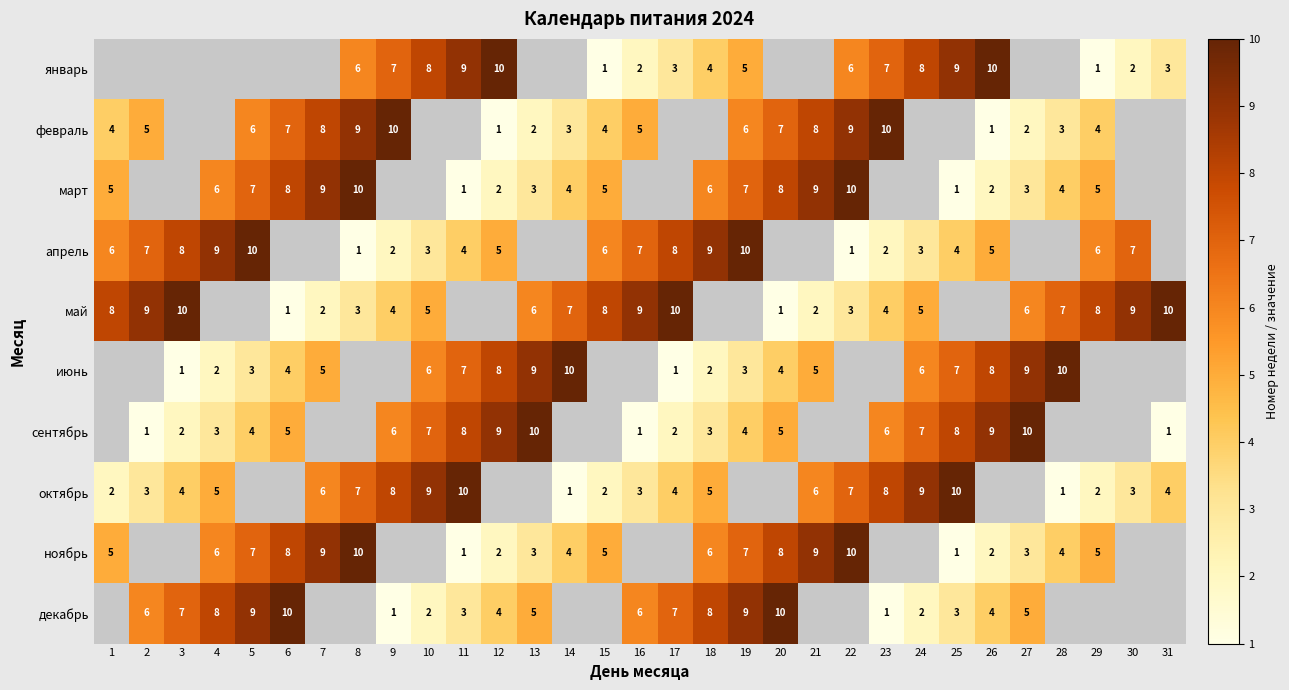

What is the greatest value displayed?

10.0